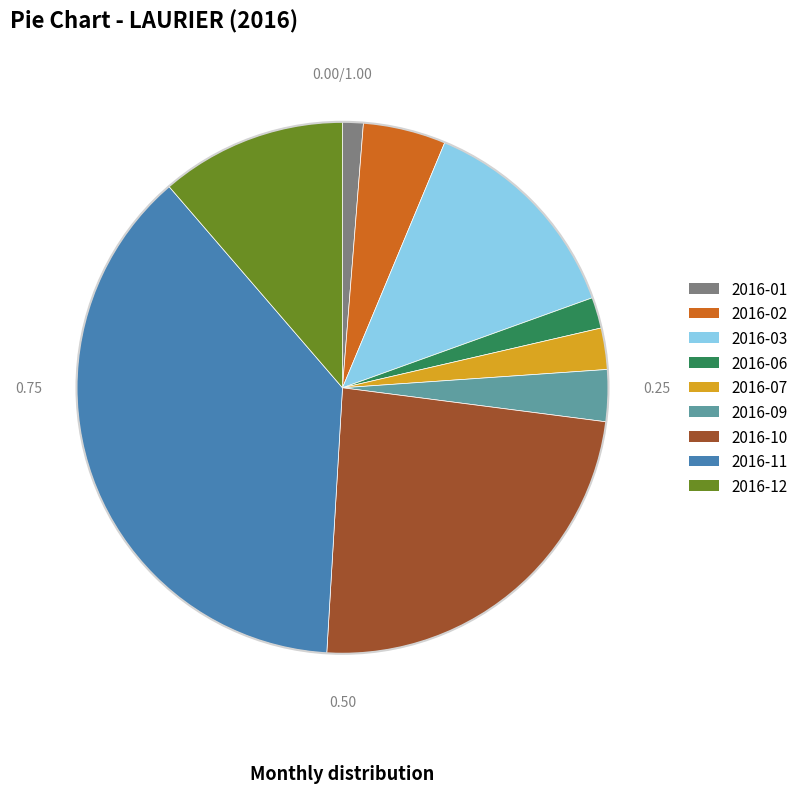

Rank the categories by value from lowest to highest.

2016-01, 2016-06, 2016-07, 2016-09, 2016-02, 2016-12, 2016-03, 2016-10, 2016-11